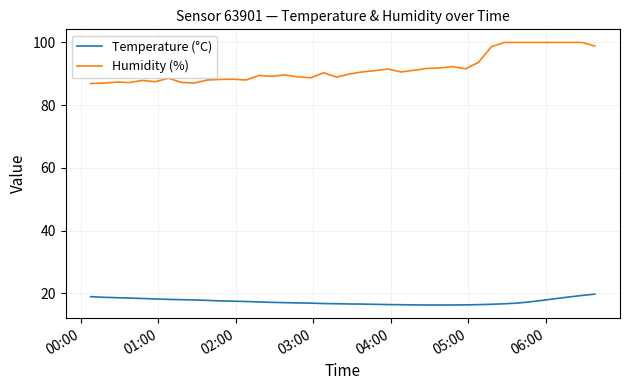

True or false: Humidity (%) and Temperature (°C) cross at least once.

False